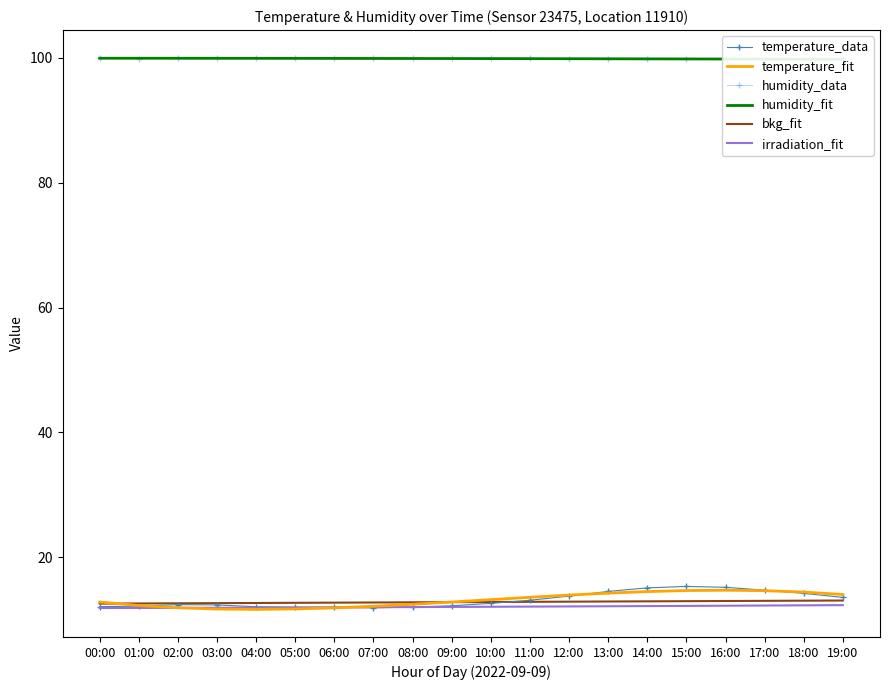

Rank the series by their maximum value, from highest to lowest.

humidity_data, humidity_fit, temperature_data, temperature_fit, bkg_fit, irradiation_fit